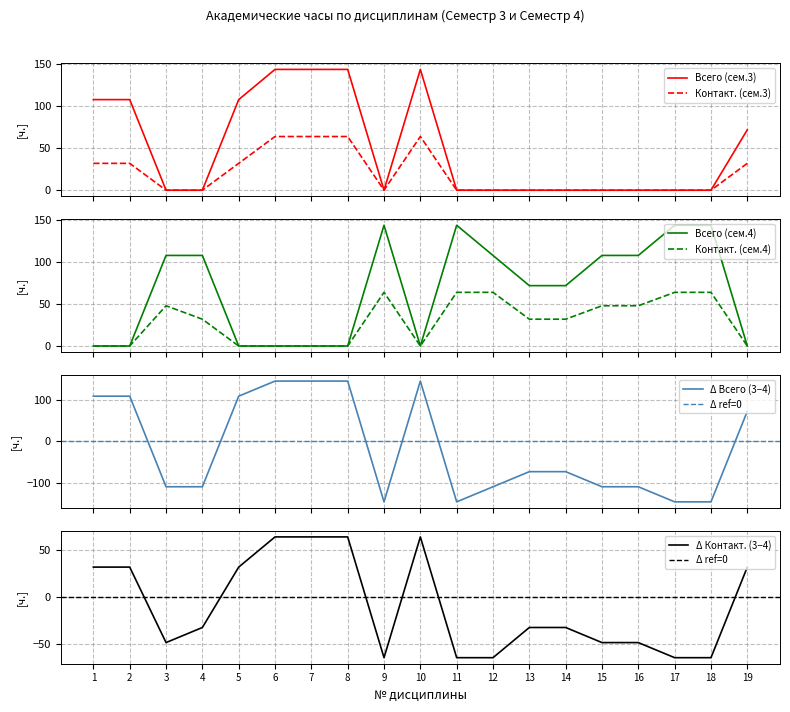

Where is the first local maximum for Всего (сем.3)?

10